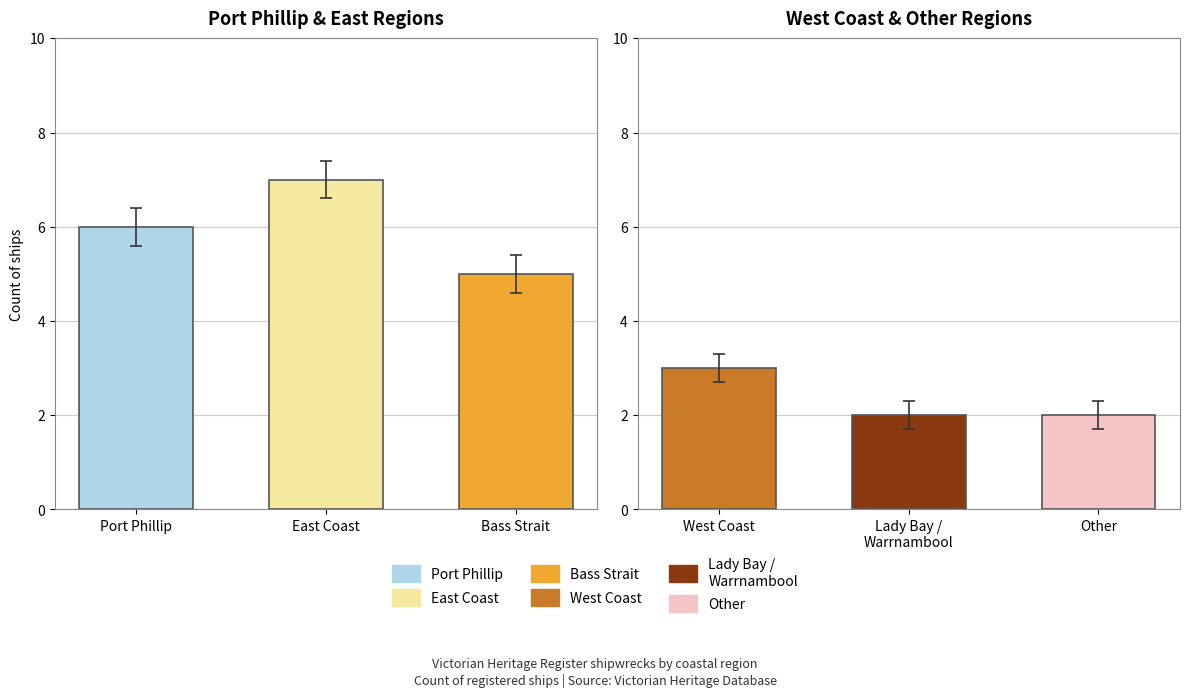

At which label does the data first exceed 5?

Port Phillip